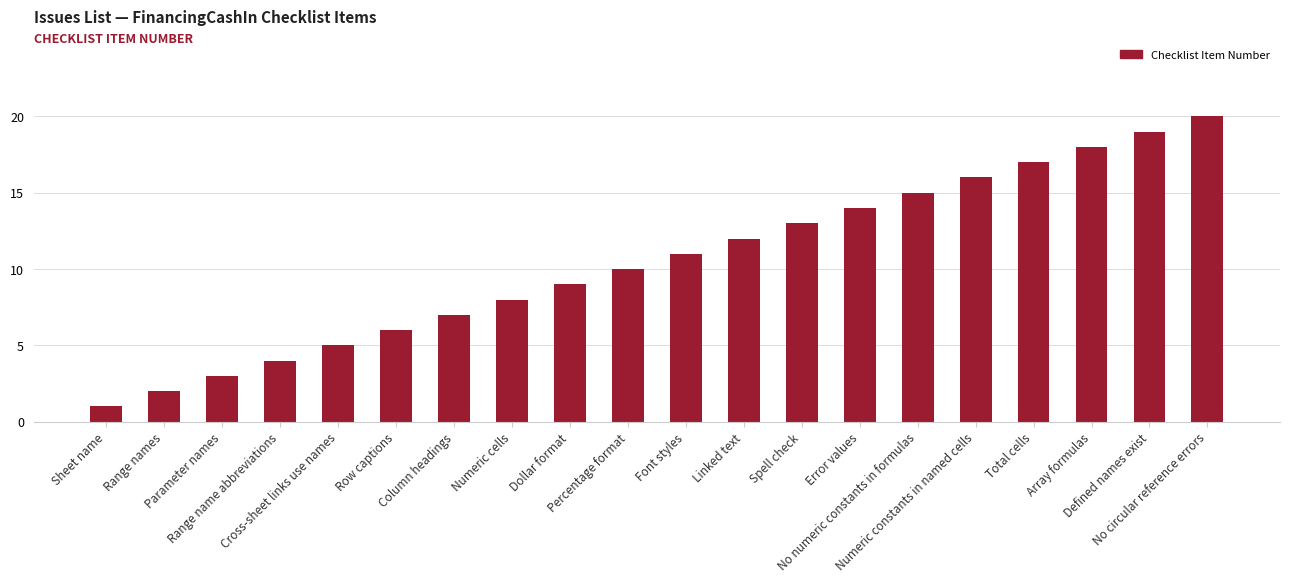

How many bars are there in total?

20